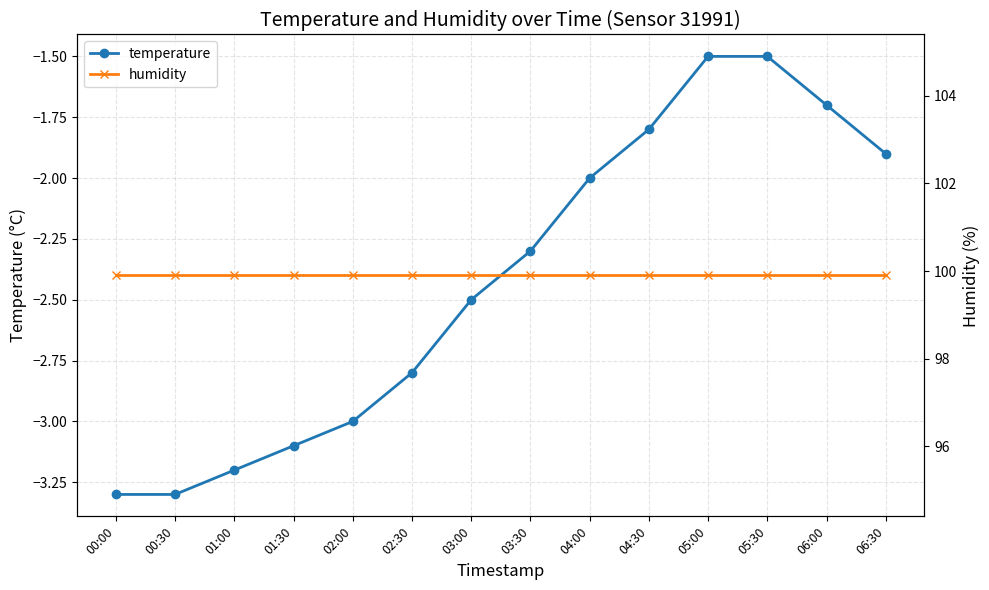

Which category has the highest value across all series?

00:00